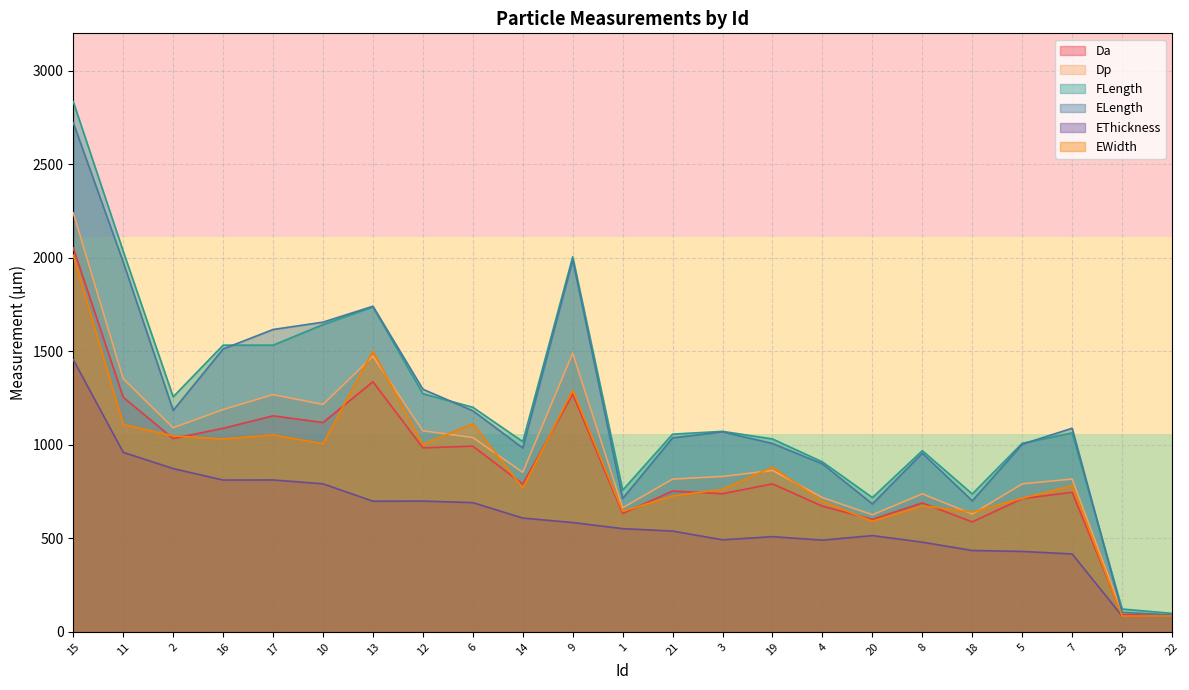

Is the value of Dp at 8 greater than the value of FLength at 1?

No